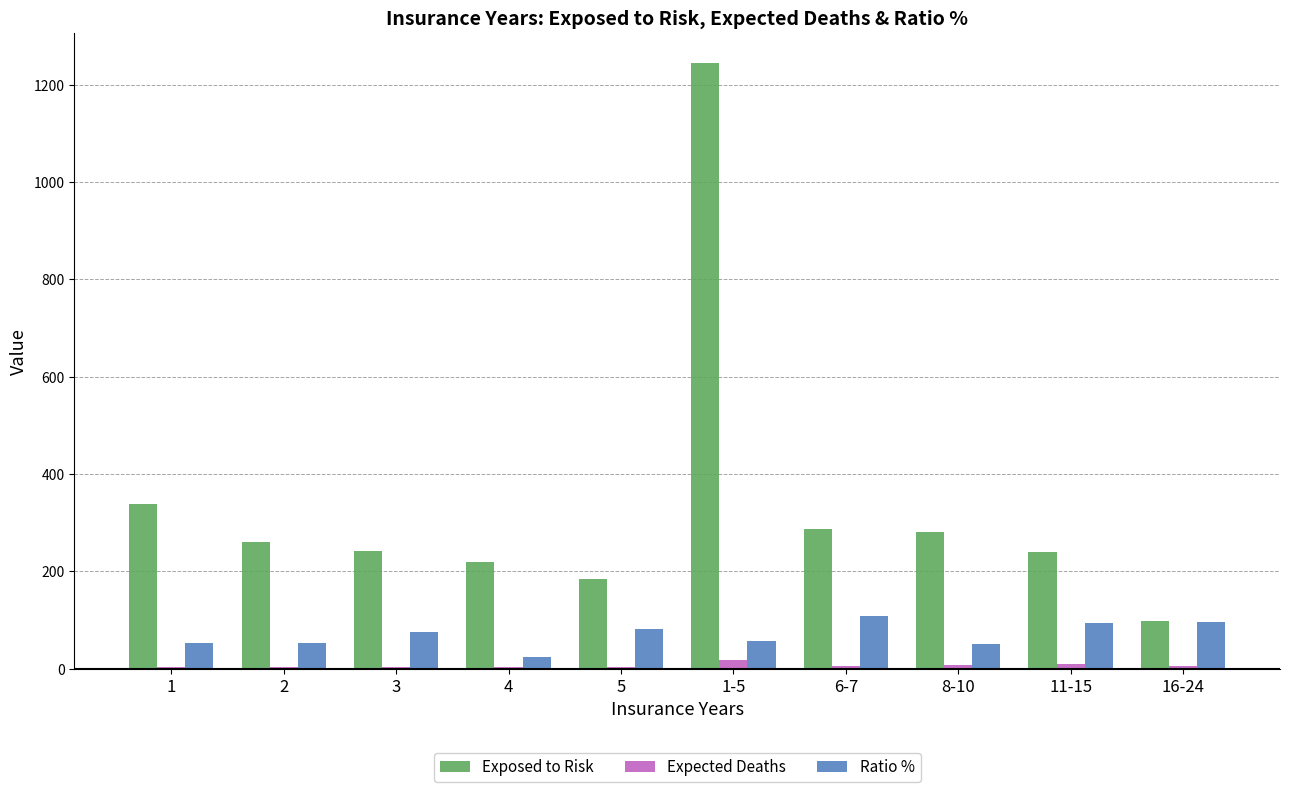

At which category does the chart reach its peak across all series?

1-5